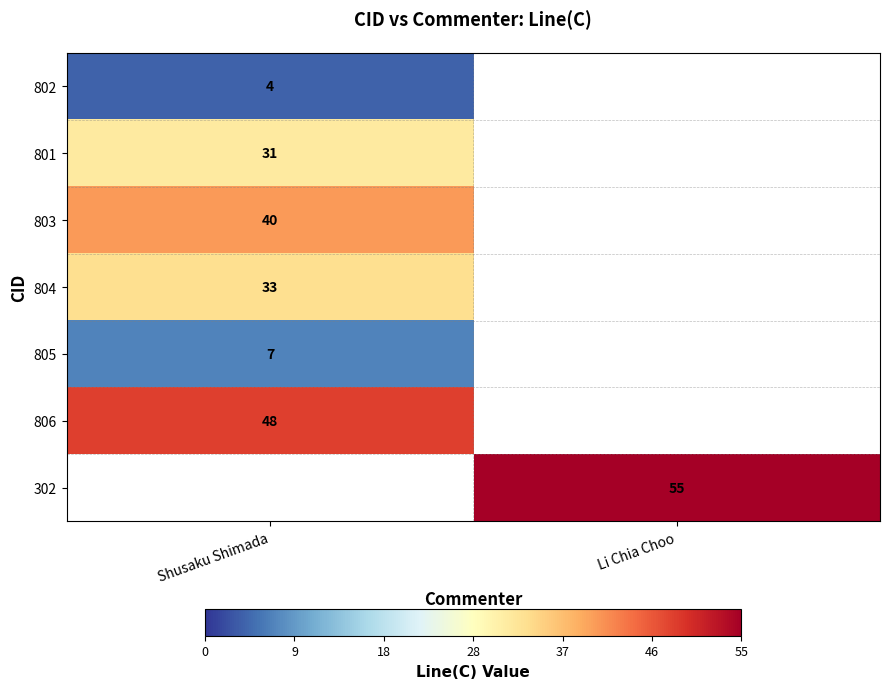

Where is row_0 nearest to the value 4?

Shusaku Shimada